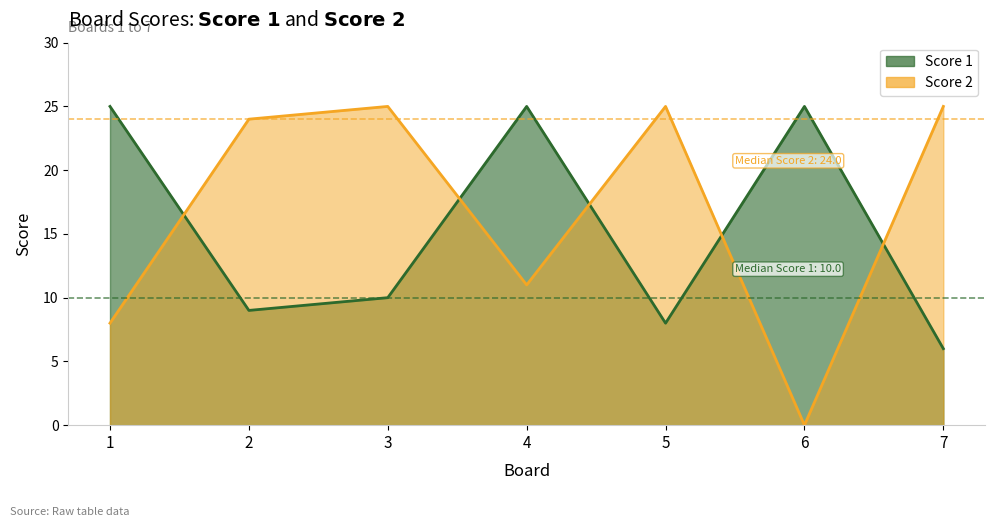

The Score 2 series shows 24 at 2. True or false?

True